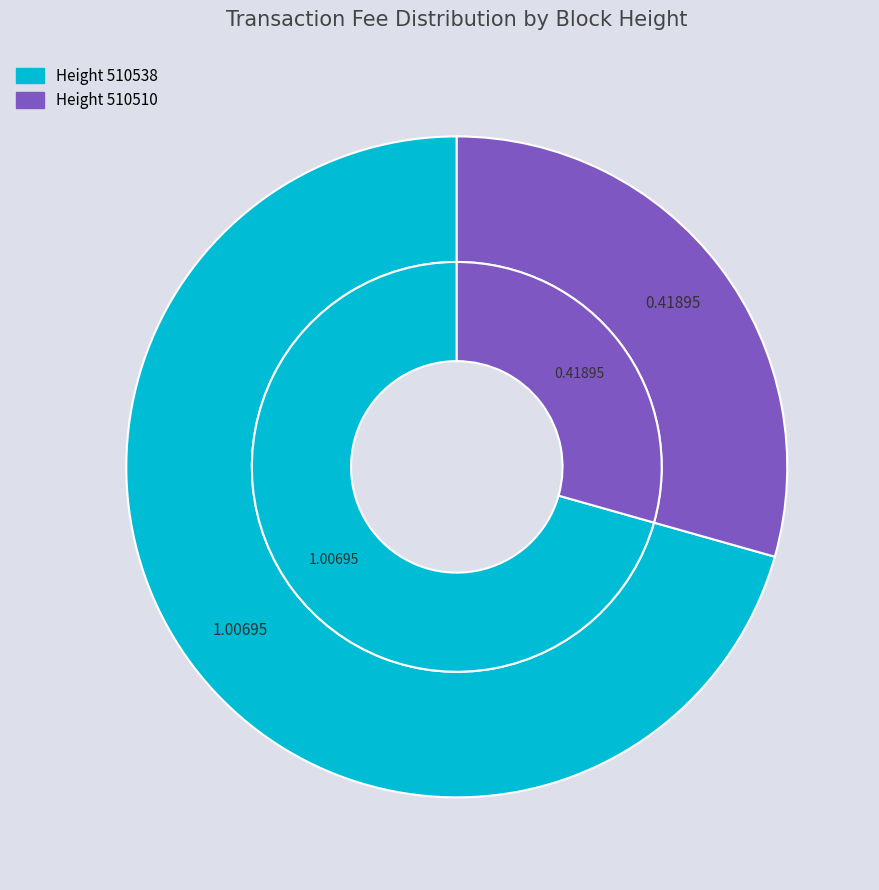

To the nearest percent, what percentage of the pie is 510538?

71%